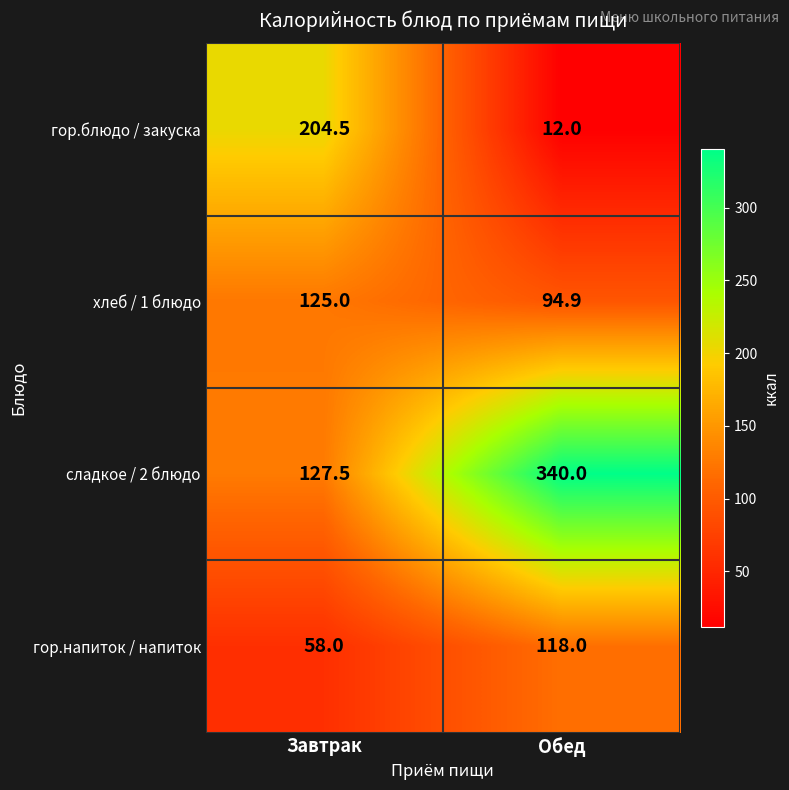

Which series has the widest spread of values?

сладкое / 2 блюдо